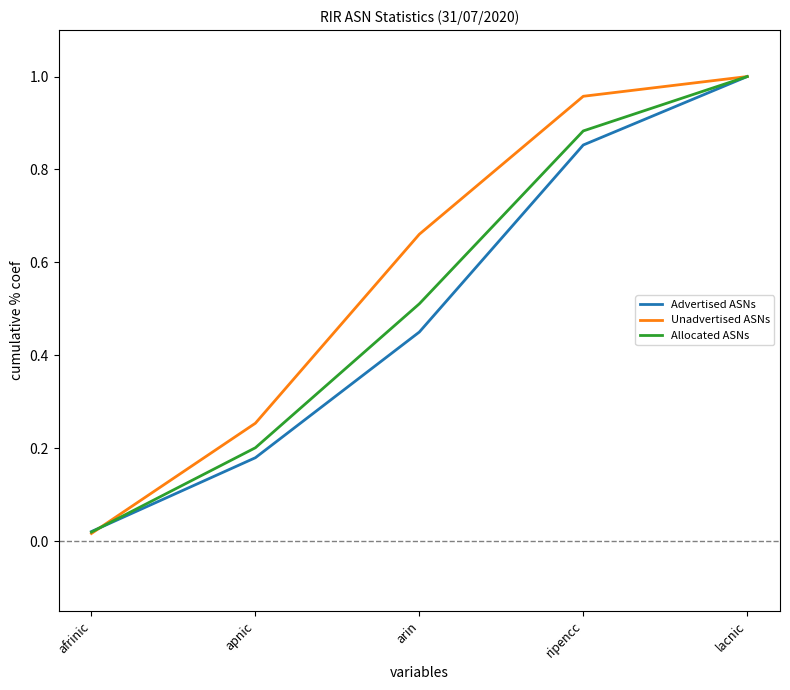

At which label is Advertised ASNs closest to 0?

afrinic